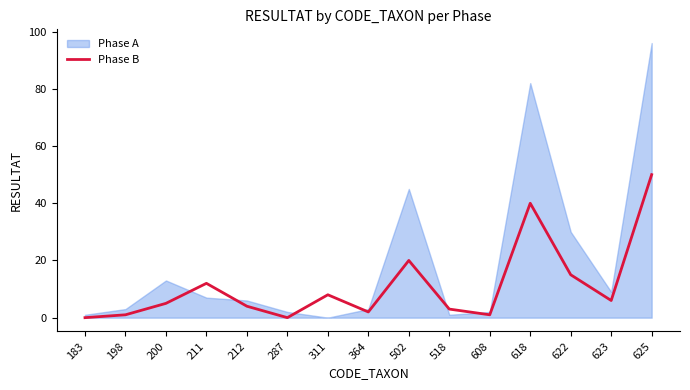

Where is Phase B nearest to the value 25?

502